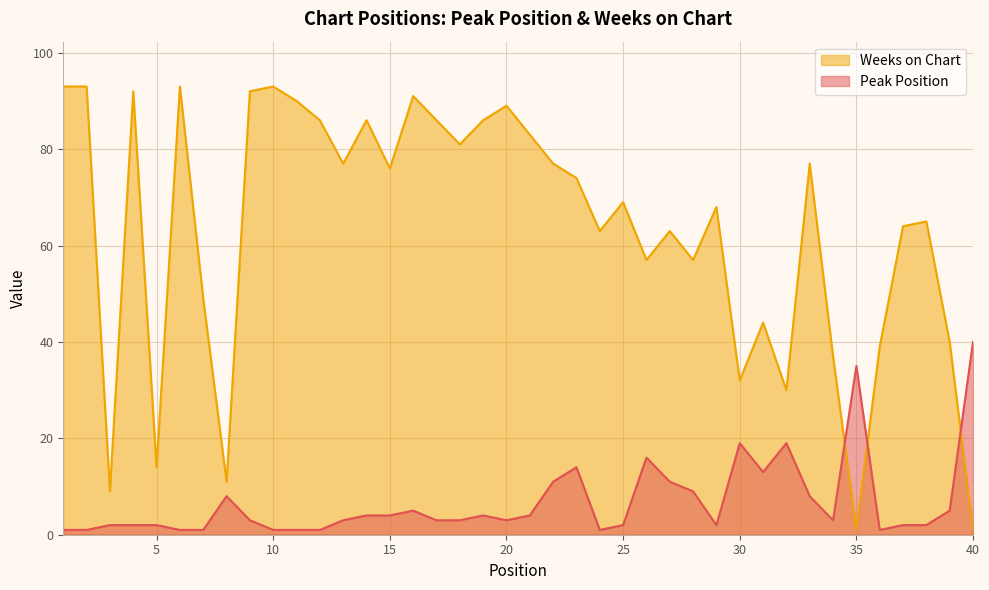

Is it true that Peak Position equals 2 at 38?

True